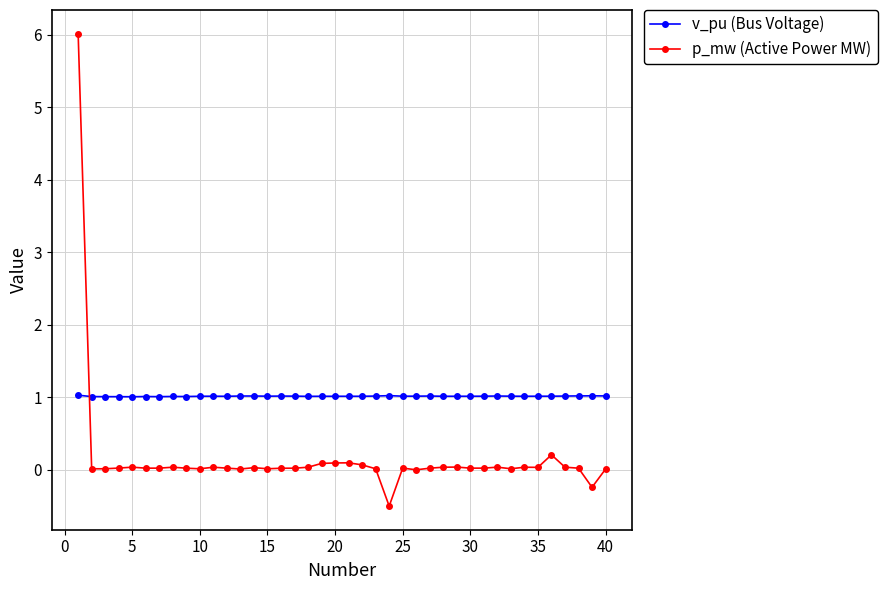

Which series has the widest spread of values?

p_mw (Active Power MW)